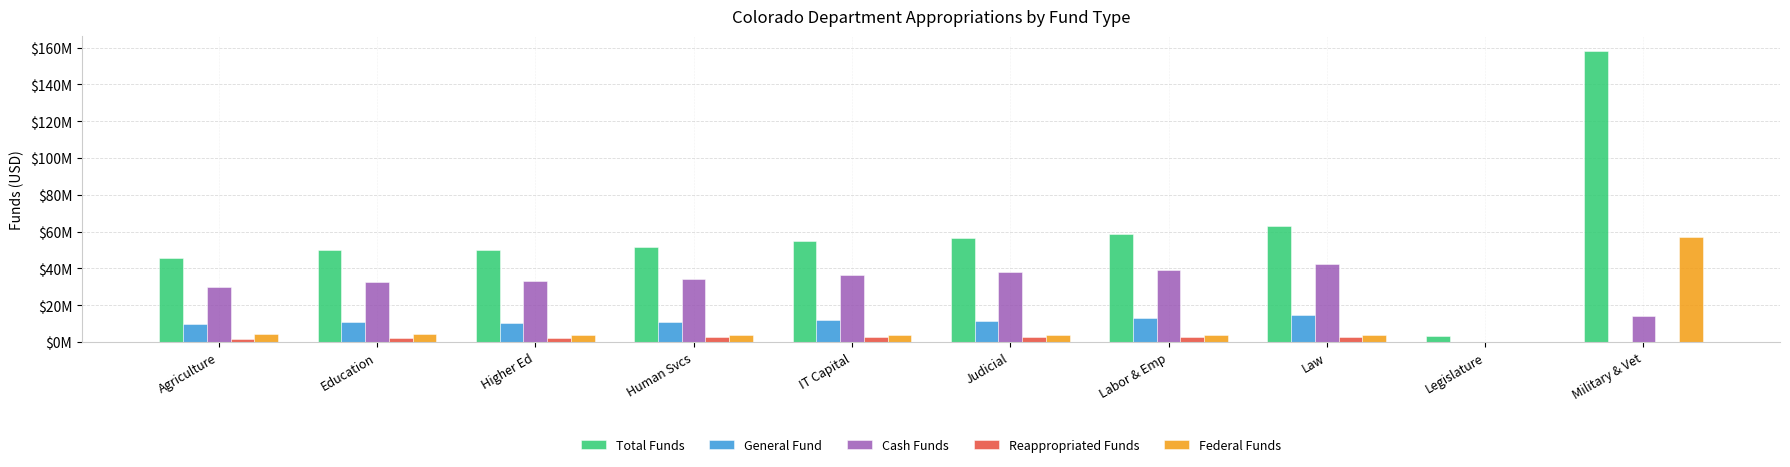

What is the label of the 1st bar from the right?

Military & Vet